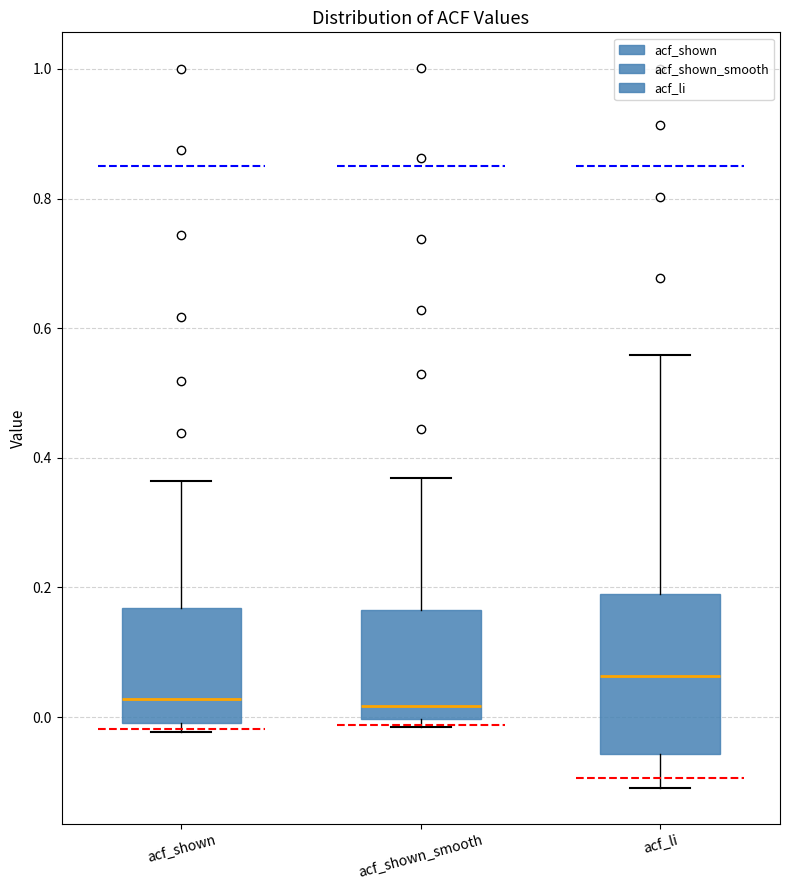

Where does the upper whisker of the box for acf_shown end on the y-axis? The values are not printed on the chart, so give them approximately, as read against the axis.

0.36